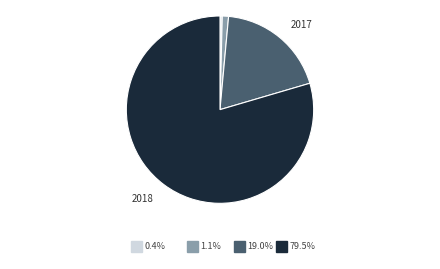

Is there any slice that represents more than half of the pie?

Yes